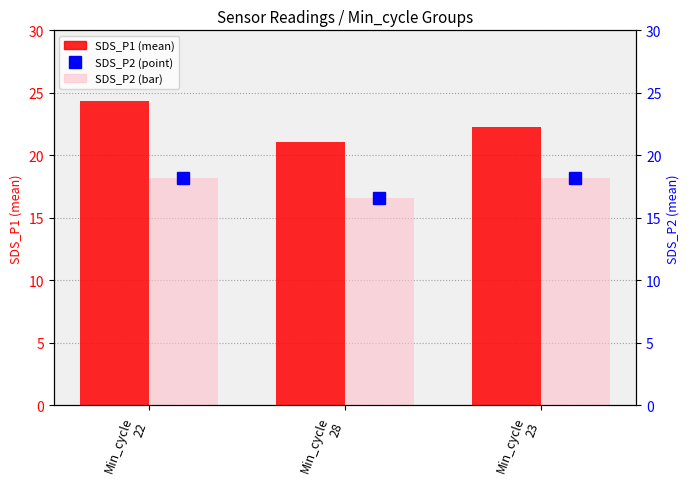

Are the bars horizontal?

No